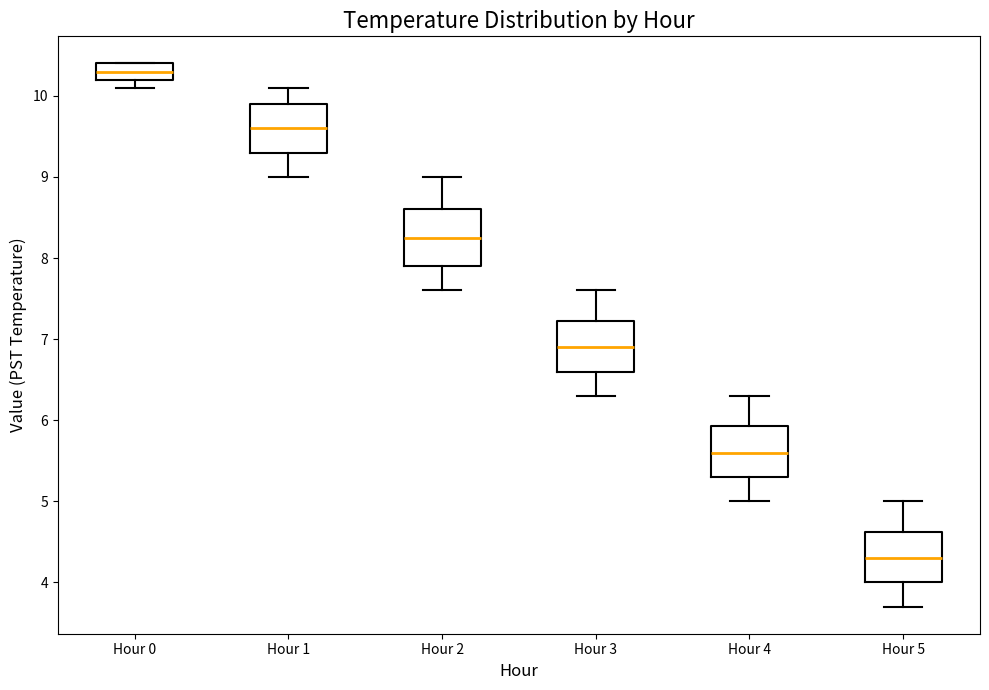

Where is the upper edge of the box for Hour 0 on the y-axis? The values are not printed on the chart, so give them approximately, as read against the axis.

10.4